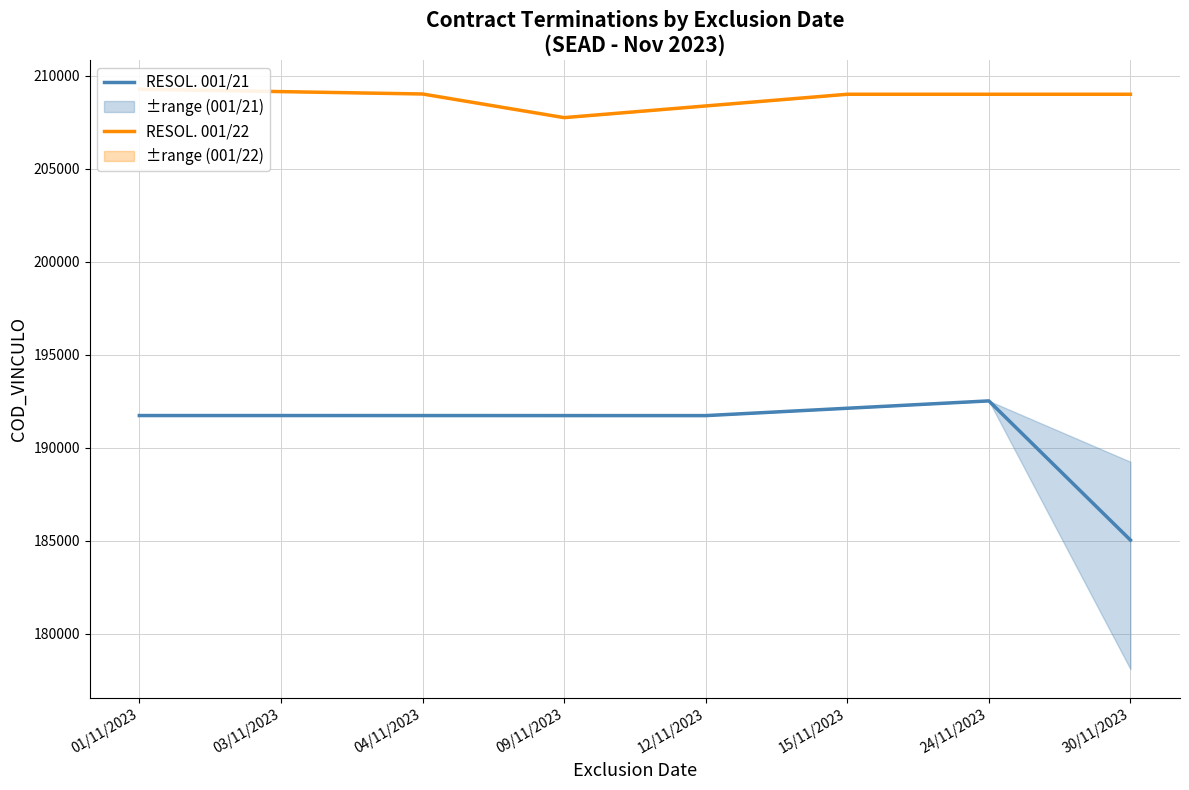

True or false: RESOL. 001/21 has a value of 131363.1 at 09/11/2023.

False